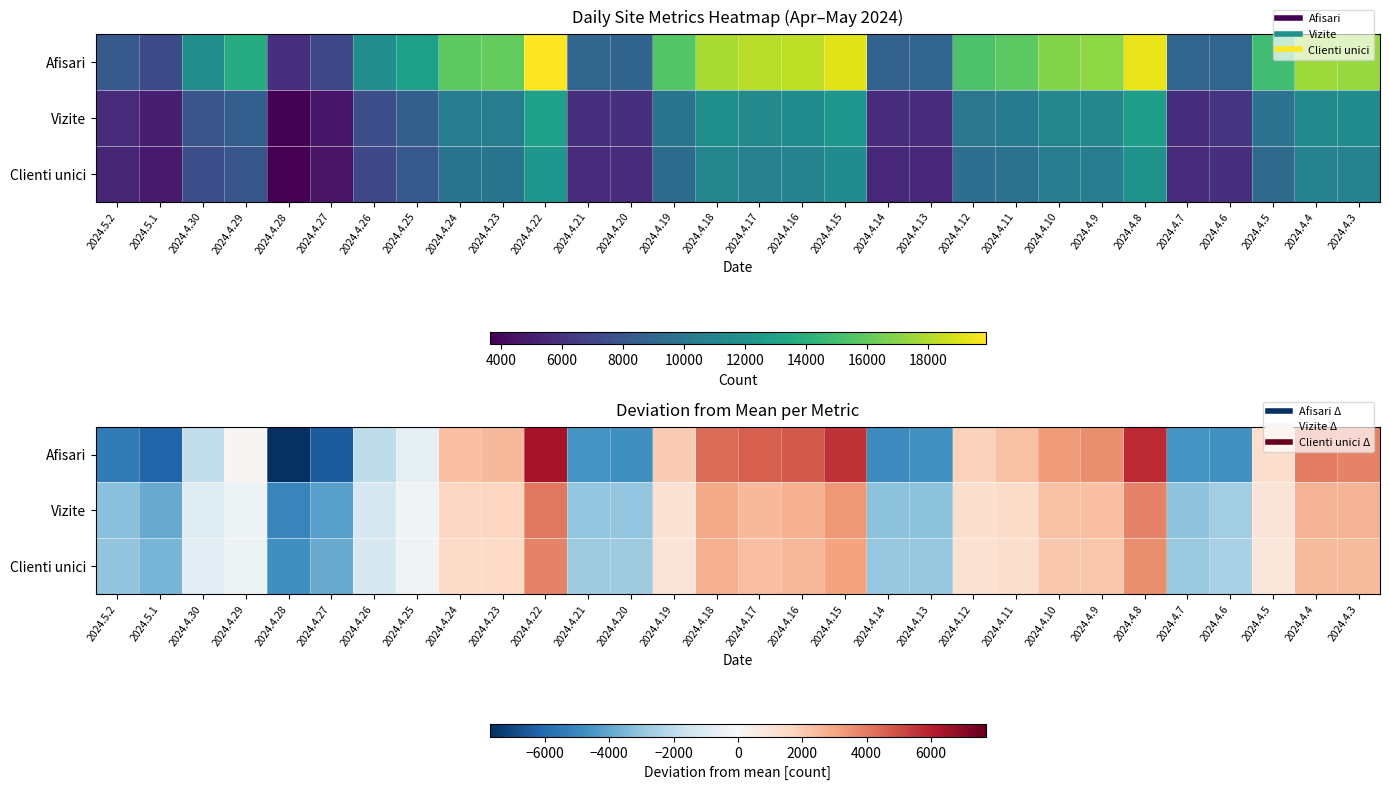

At which category is the sum across all series the highest?

2024.4.22